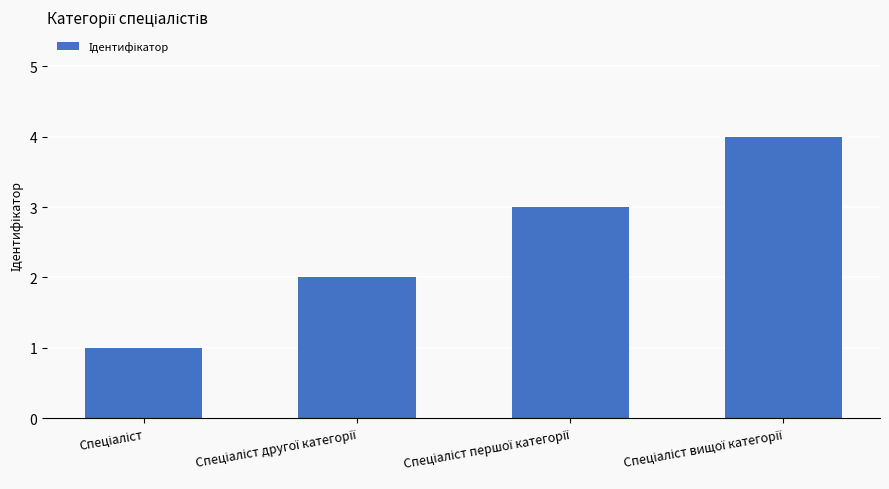

What is the difference between the maximum and second lowest values?

2